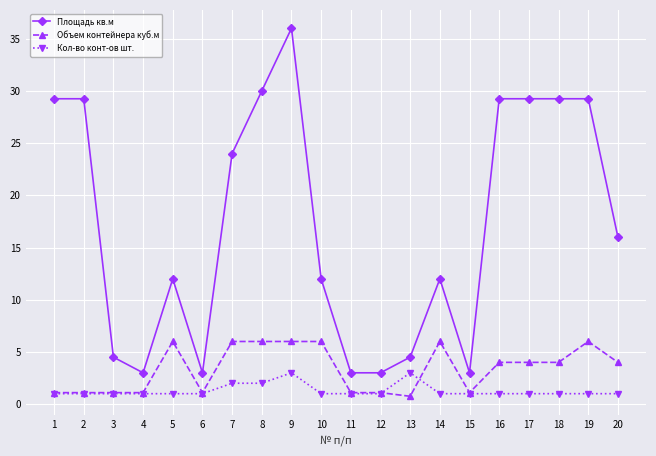

True or false: Кол-во конт-ов шт. and Площадь кв.м intersect in this chart.

False